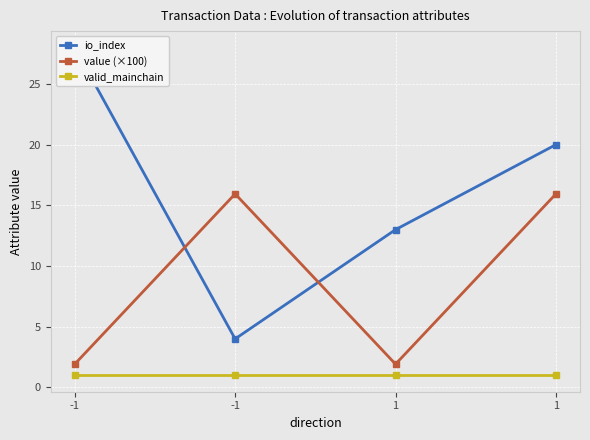

What is the total value across all series at 1?

15.9